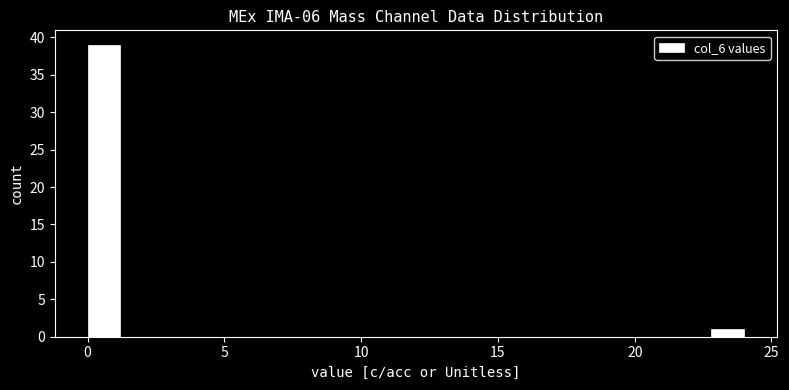

Read against the x-axis, roughly where is the centre of the tallest bar?

0.5